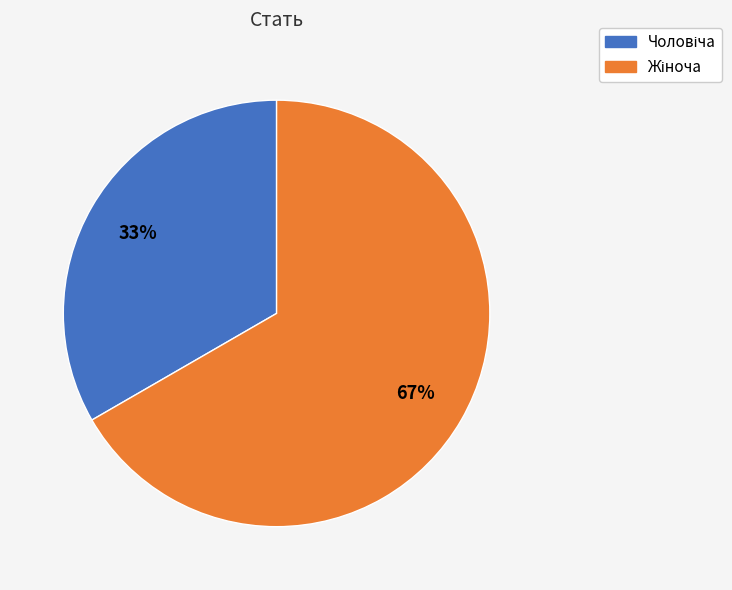

To the nearest percent, what is the average slice percentage?

50%